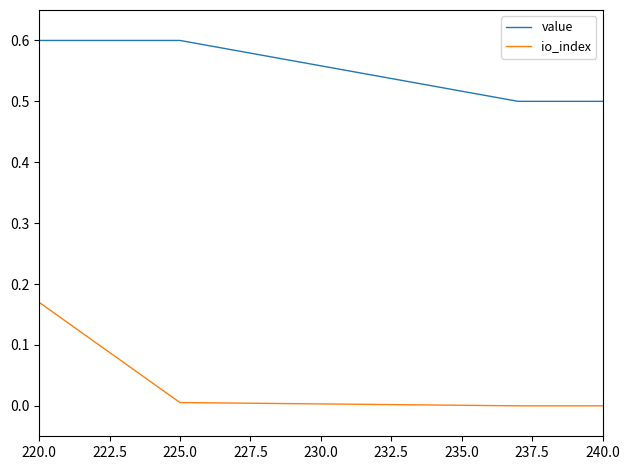

True or false: value and io_index intersect in this chart.

False